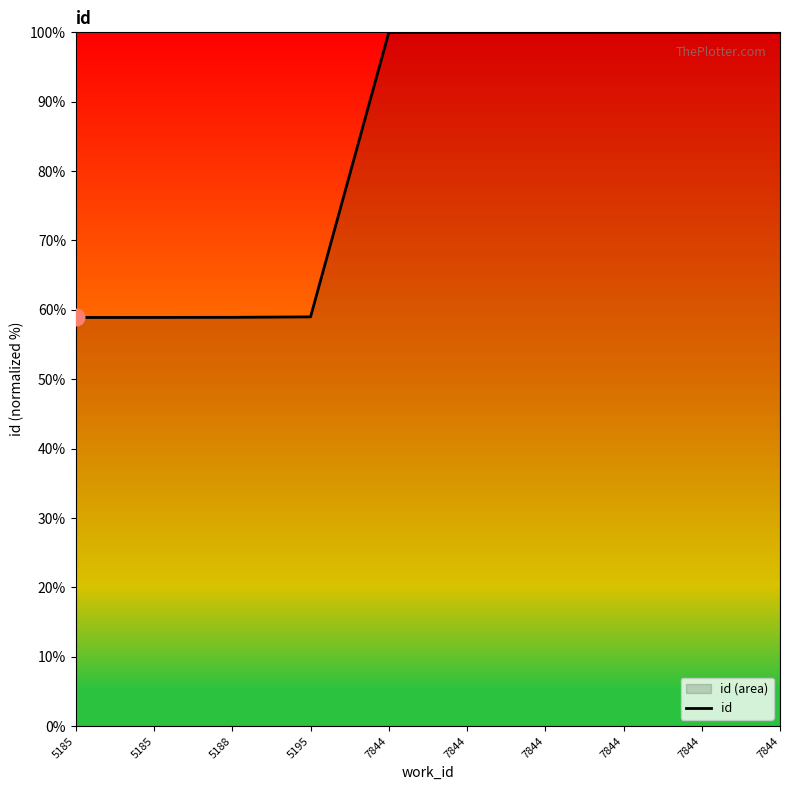

Rank the categories by value from lowest to highest.

5185, 5185, 5188, 5195, 7844, 7844, 7844, 7844, 7844, 7844